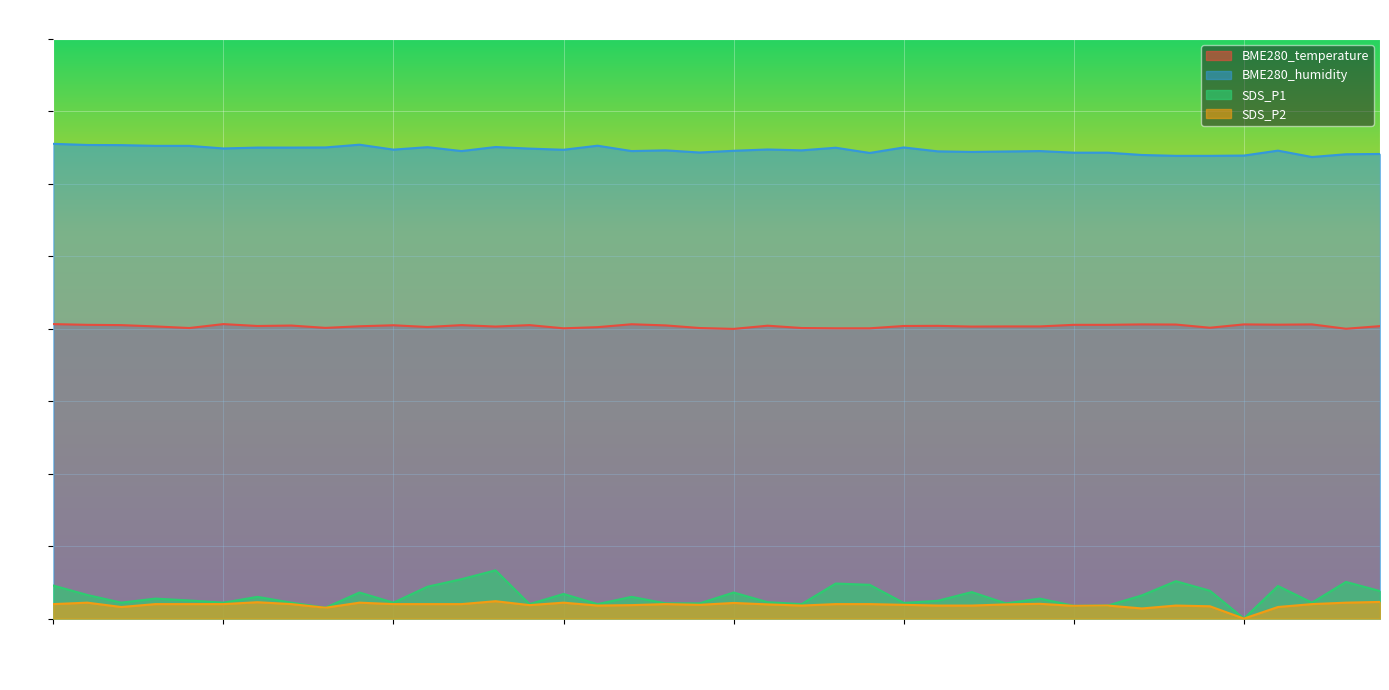

At which label is BME280_humidity closest to 32?

01:23